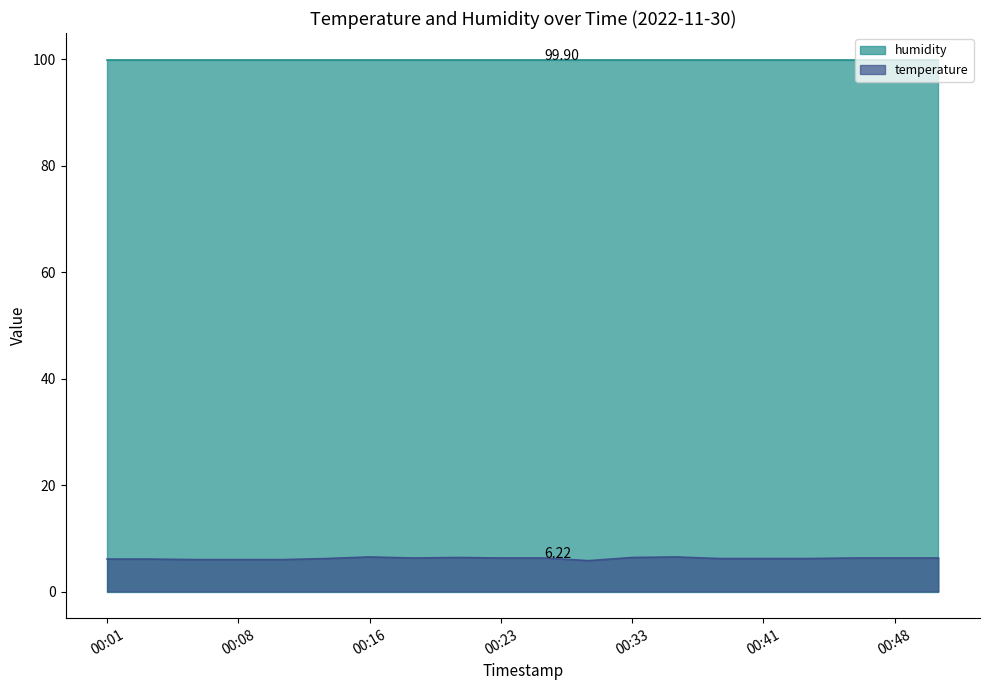

Which series has the largest total across all categories?

humidity